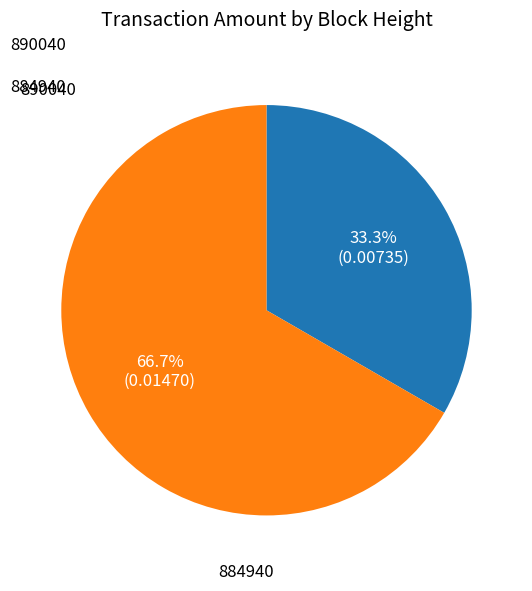

To the nearest percent, what portion does 890040 represent?

33%